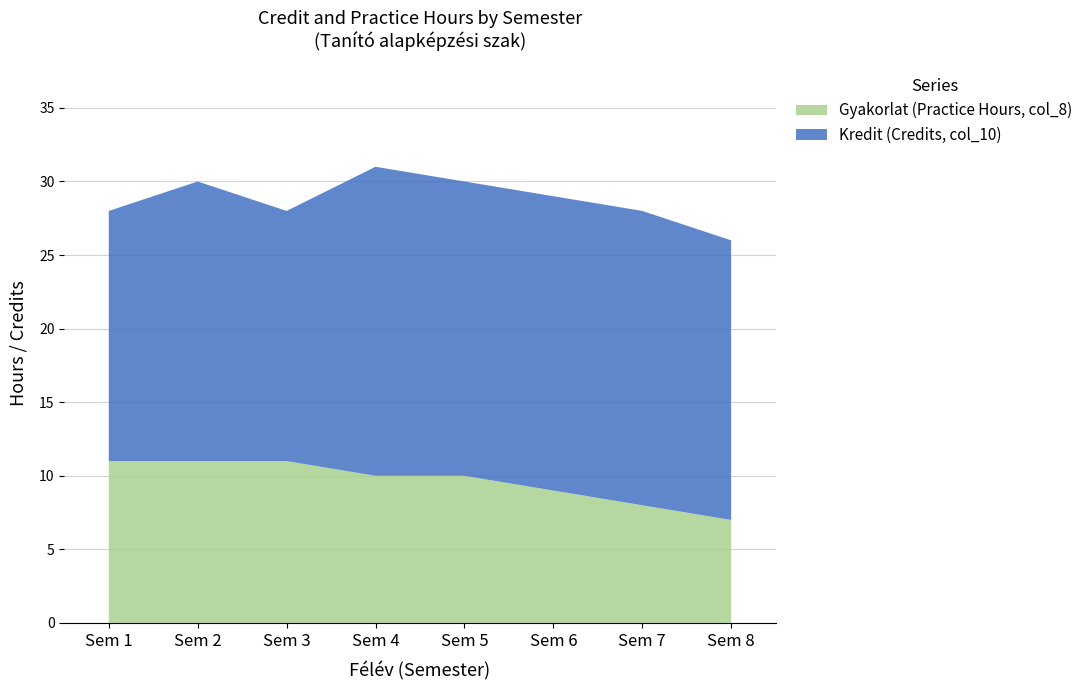

Reading left to right, transcribe all the data shown in this chart.

Kredit (col_10): 1=28	2=30	3=28	4=31	5=30	6=29	7=28	8=26
Gyakorlat (col_8): 1=11	2=11	3=11	4=10	5=10	6=9	7=8	8=7